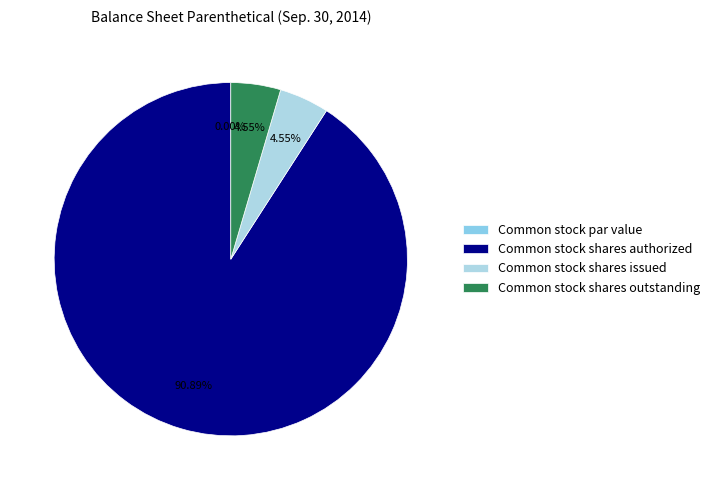

To the nearest percent, what is the average slice percentage?

25%